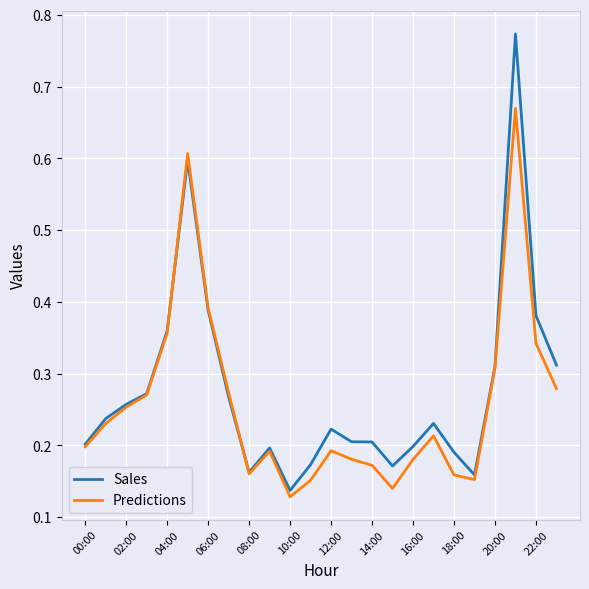

Rank the series by their maximum value, from highest to lowest.

Sales, Predictions